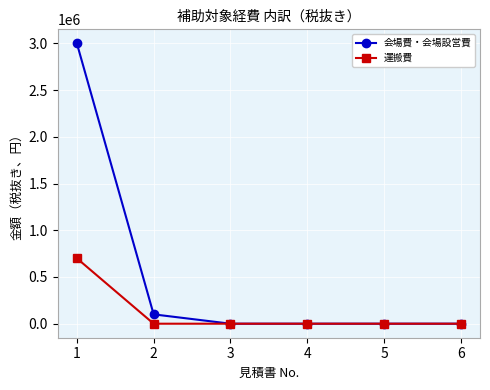

What is the total value across all series at 1?

3700000